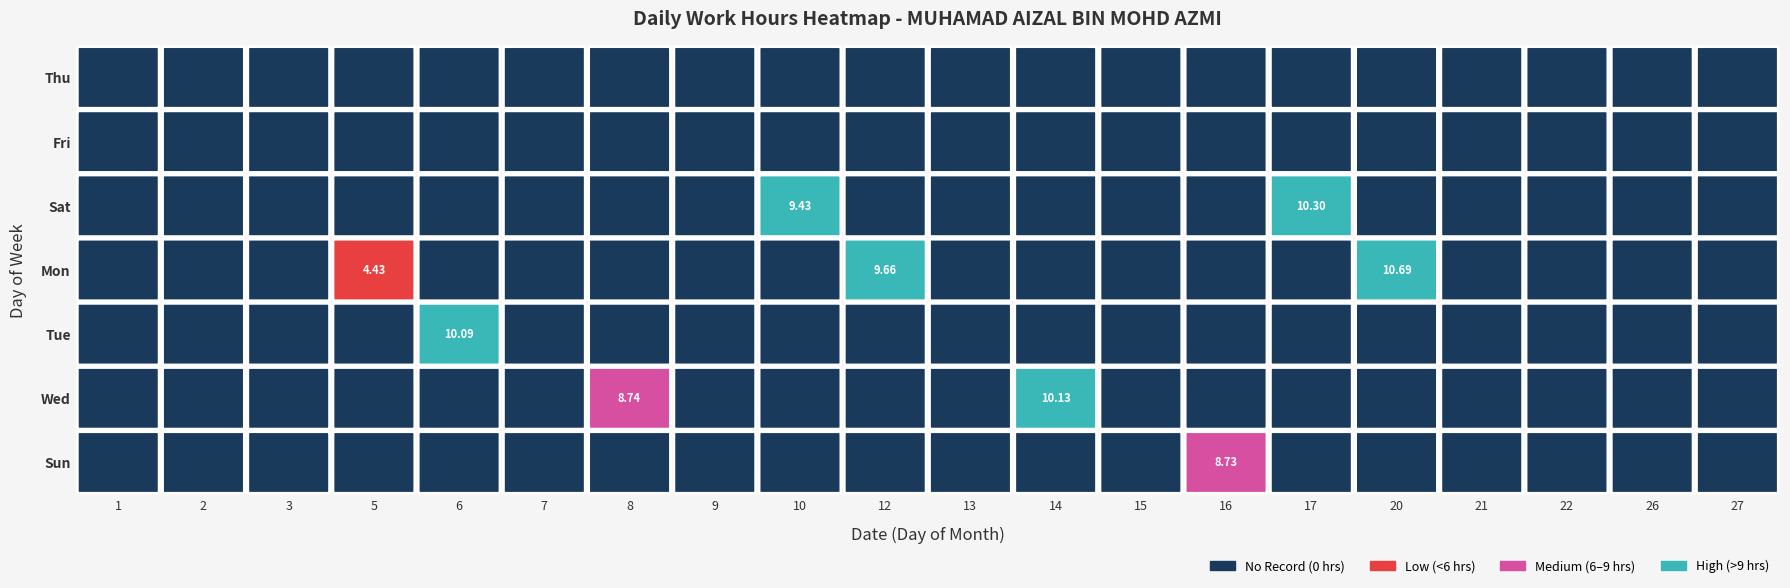

Is the value of Tue at 7 greater than the value of Thu at 0?

No